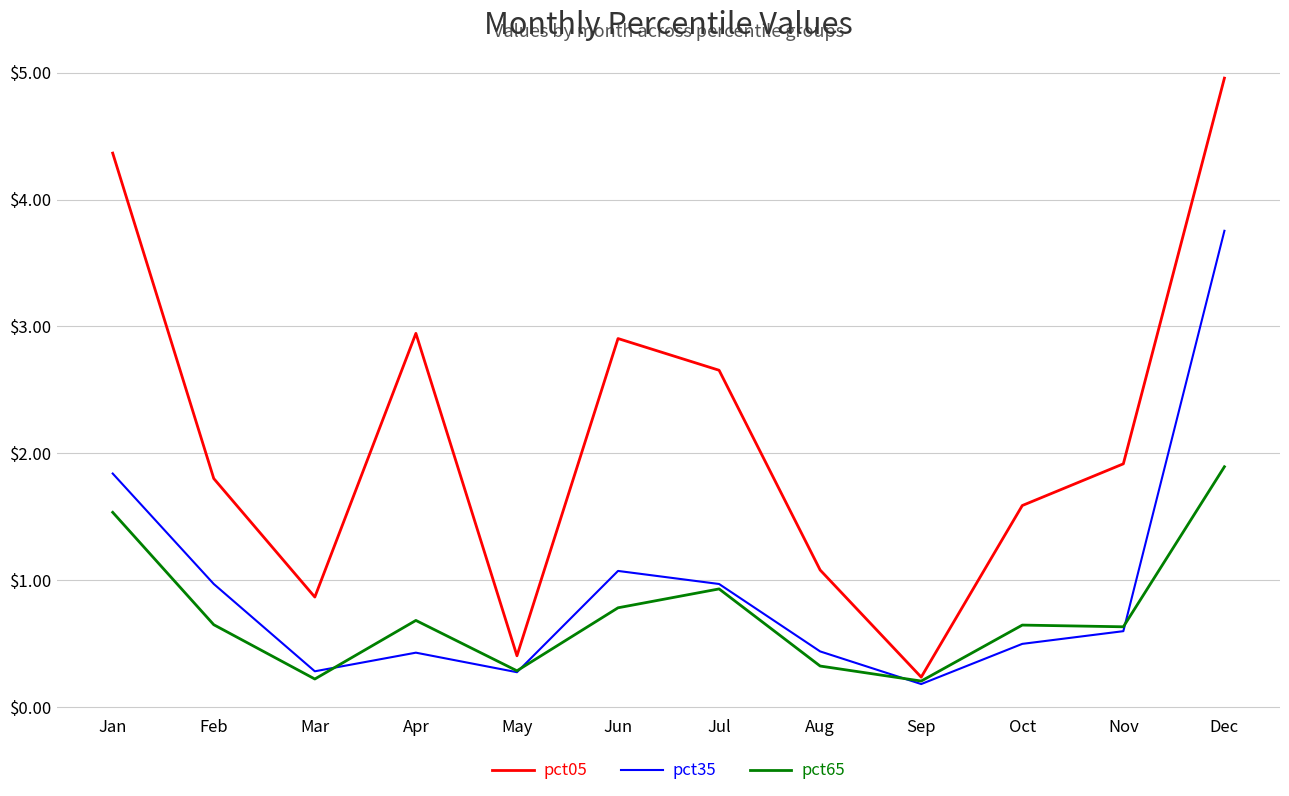

What is the average value of the pct05 series?

2.1